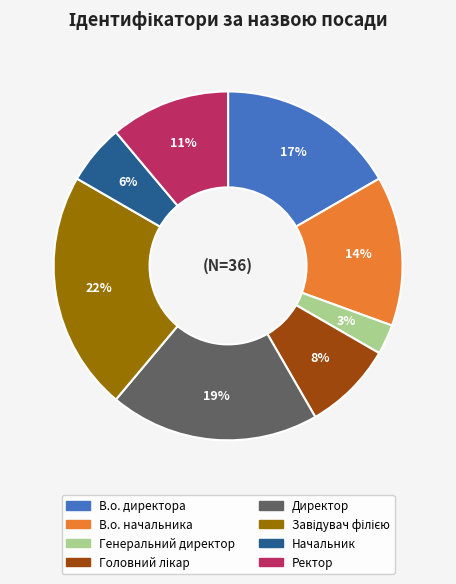

True or false: В.о. директора accounts for 17% of the total.

True